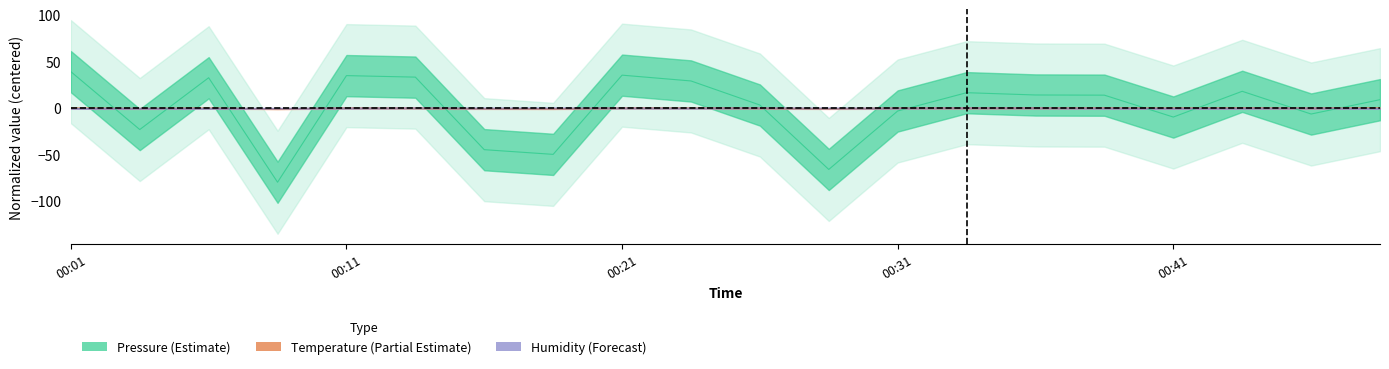

What is the total value across all series at 00:06?

32.8